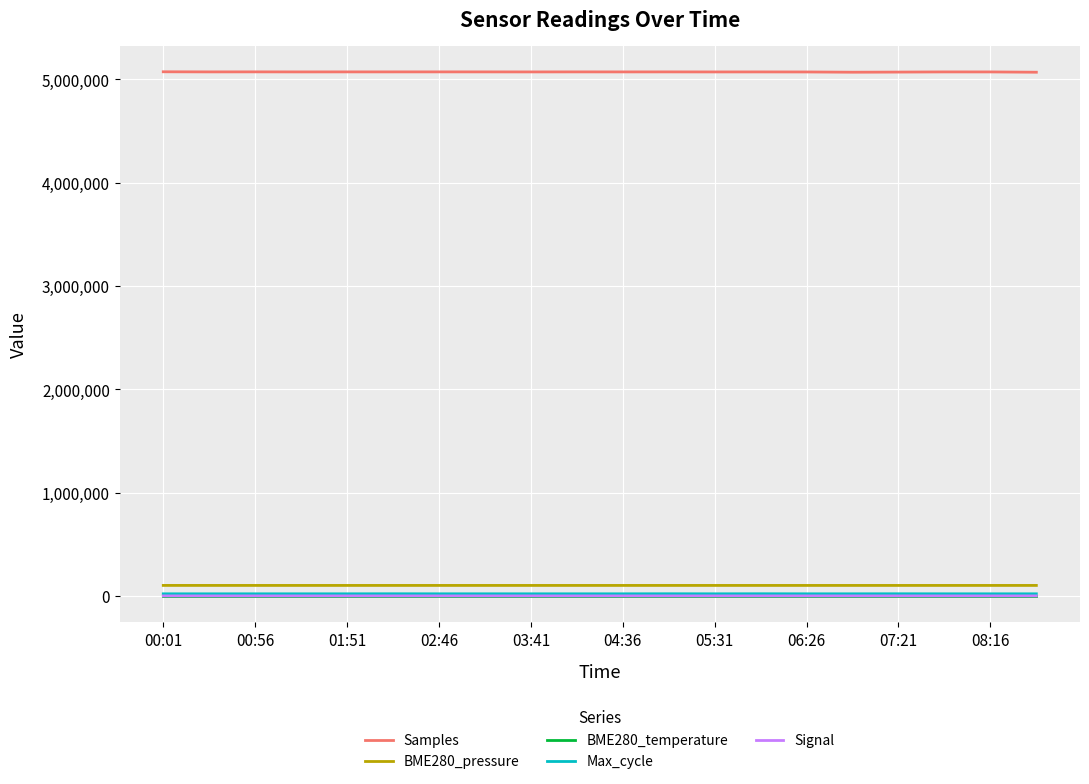

What is the maximum value for Samples?

5073739.0